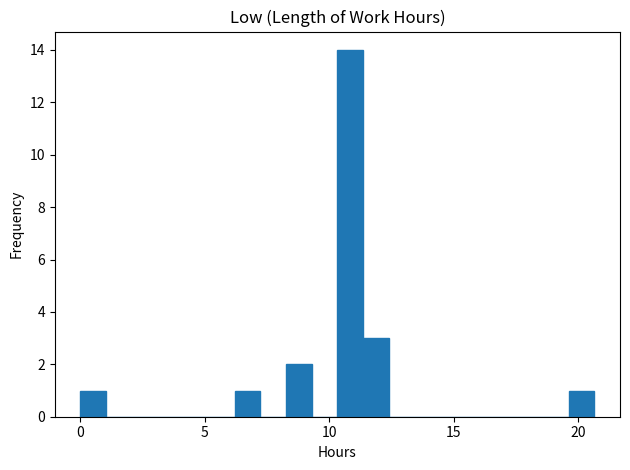

Around what value on the x-axis is the tallest bar? Give the approximate position of its centre, as read against the axis.

11.0